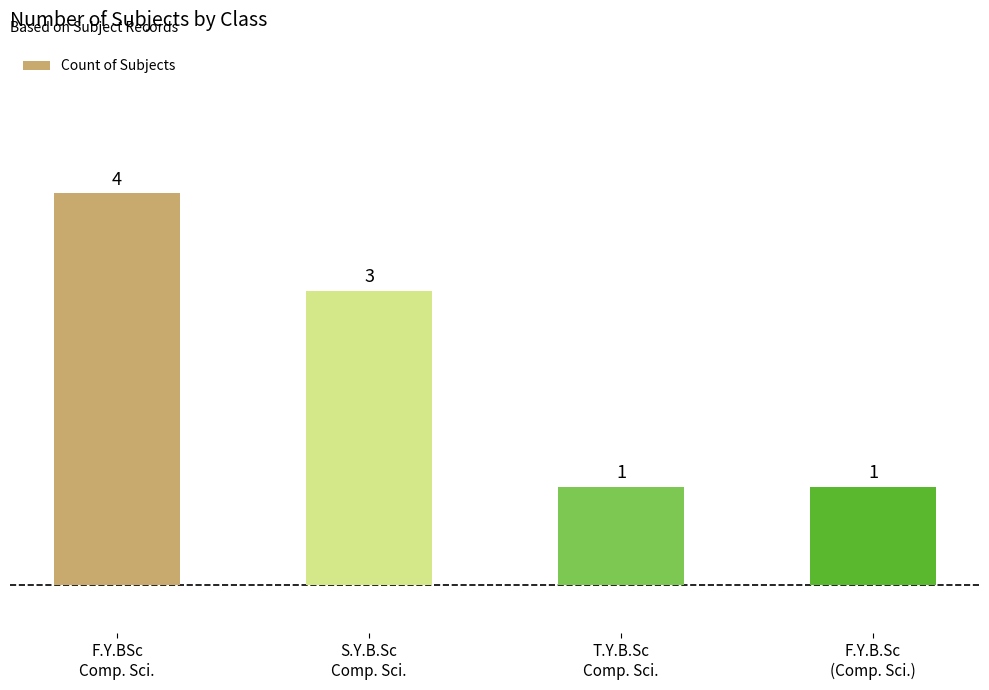

What is the difference between the maximum and minimum values?

3